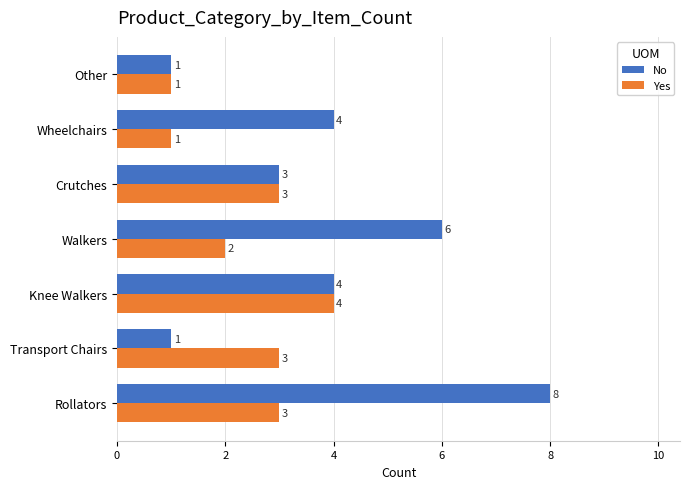

How many data points in No are less than 4?

3